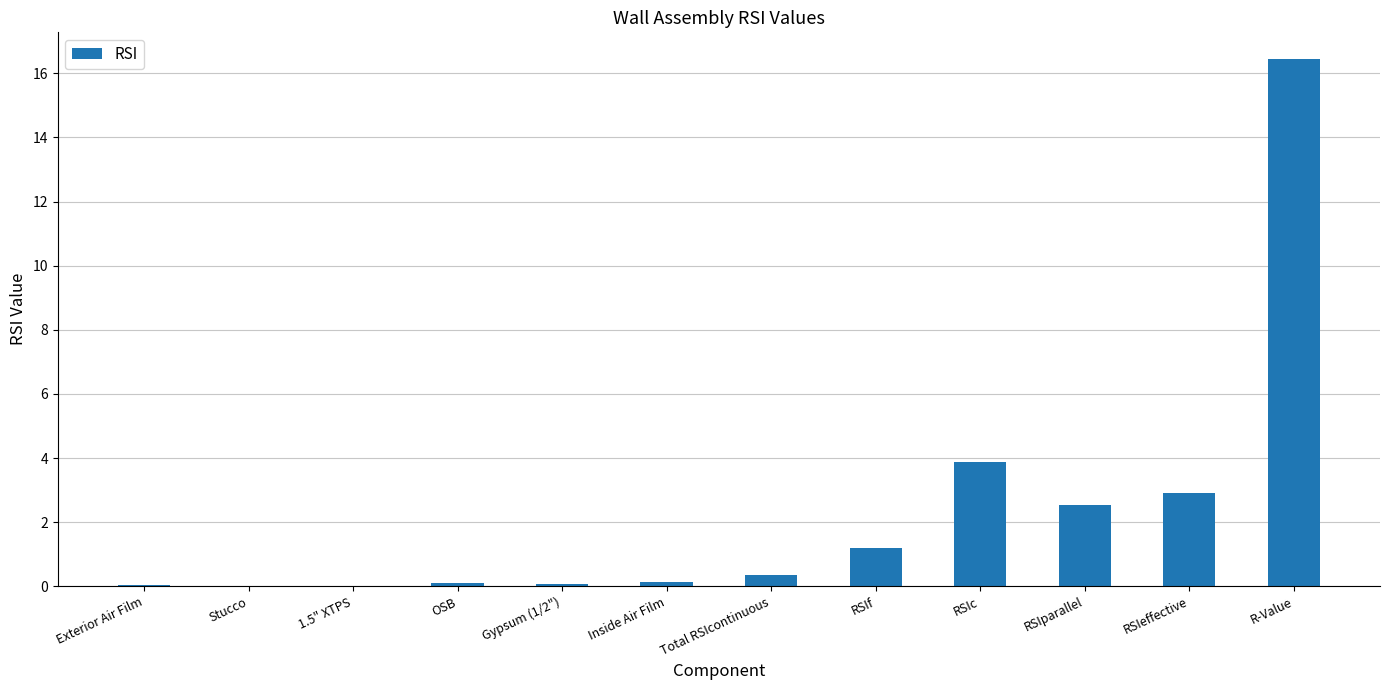

What is the sum of all values?

27.7